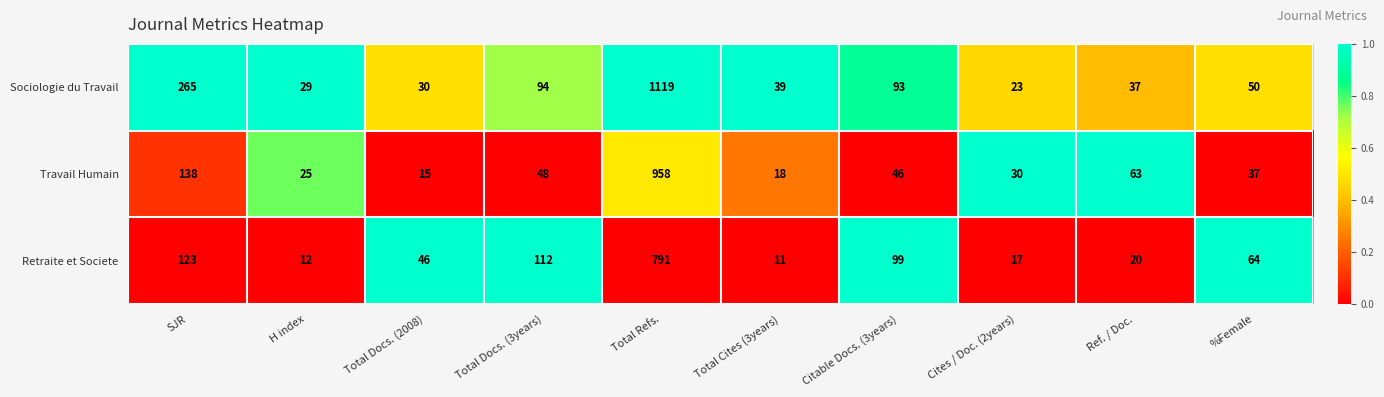

Where is Sociologie du Travail nearest to the value 571?

SJR